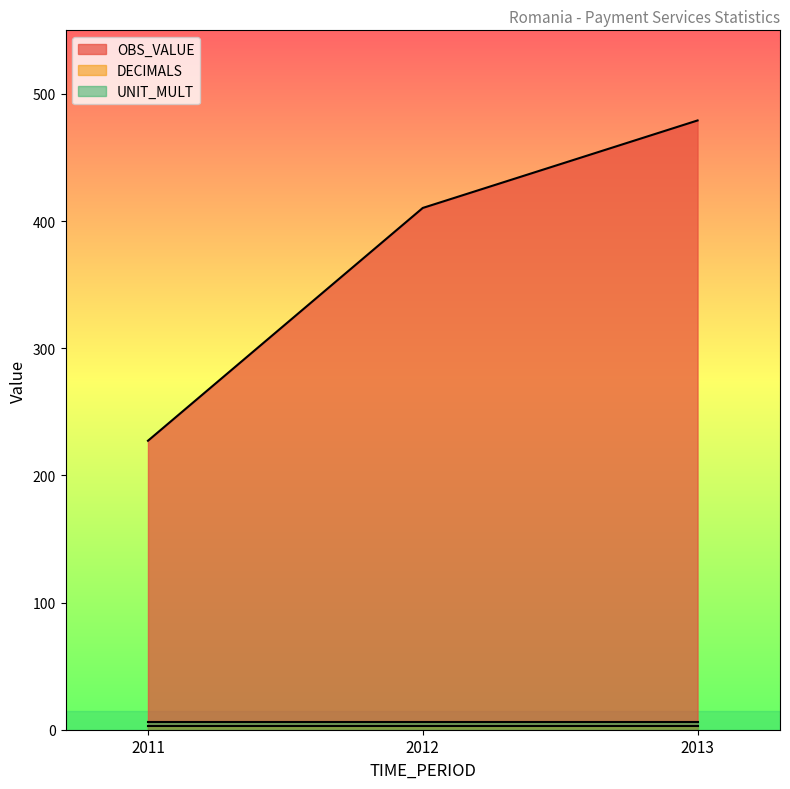

What is the difference between the maximum and minimum values in the OBS_VALUE series?

251.9